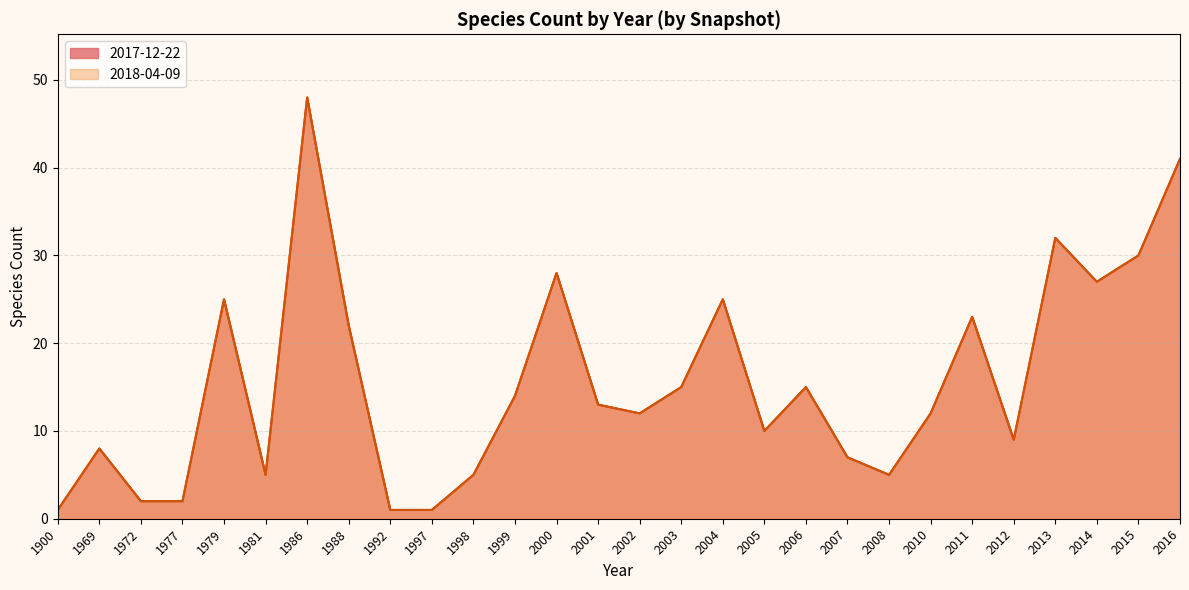

At which label is 2018-04-09 closest to 24?

1979